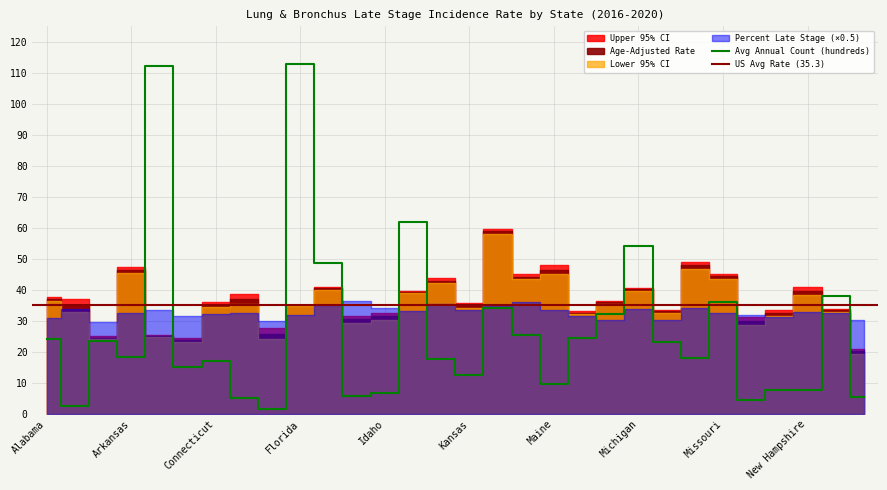

Where is Upper 95% CI nearest to the value 40?

Illinois